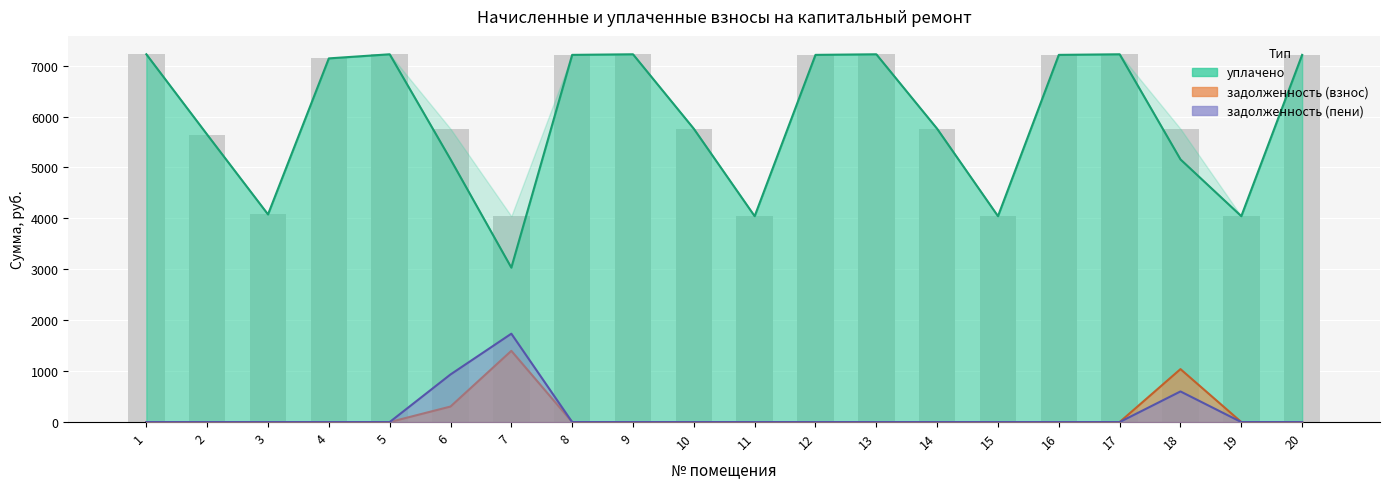

What is the value of the начислено bar at the 18th from the left?

5760.0